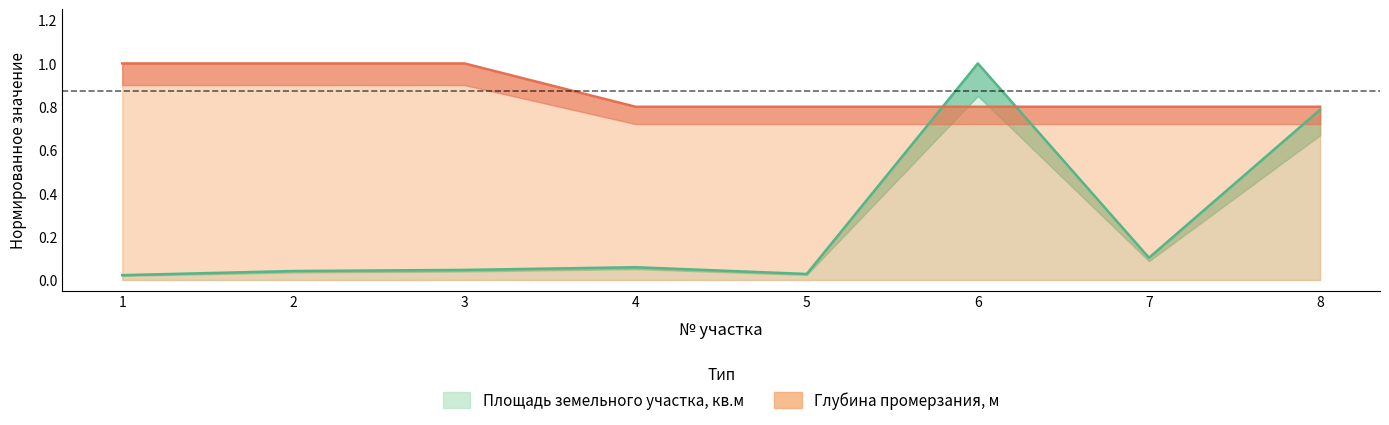

At how many categories does at least one series exceed 0?

8